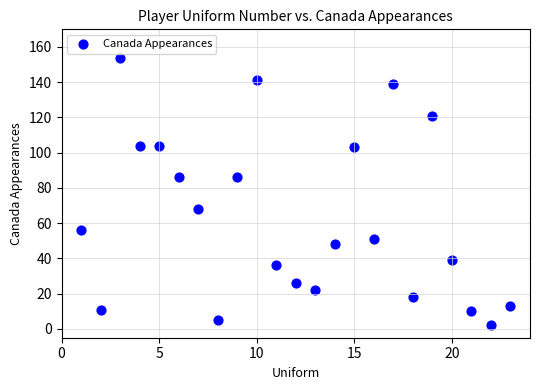

What is the range of Y values (max minus min)?

152